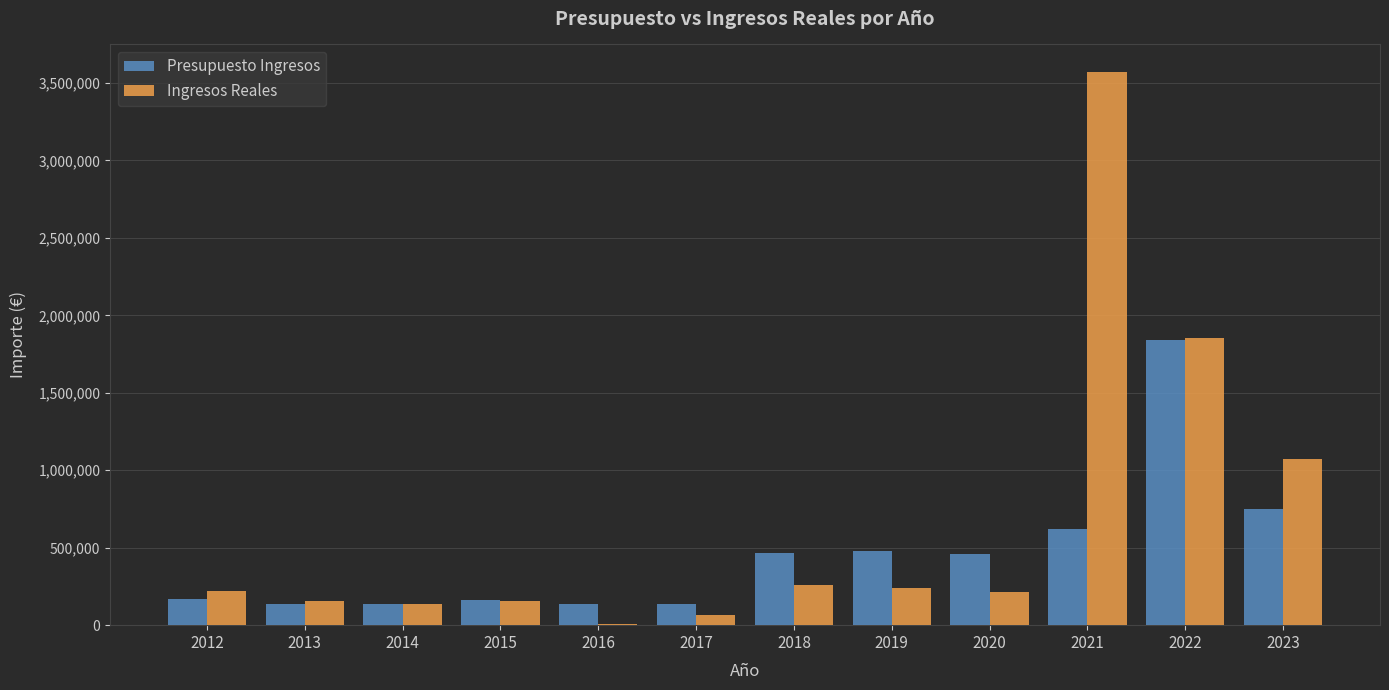

Does the chart contain stacked bars?

No